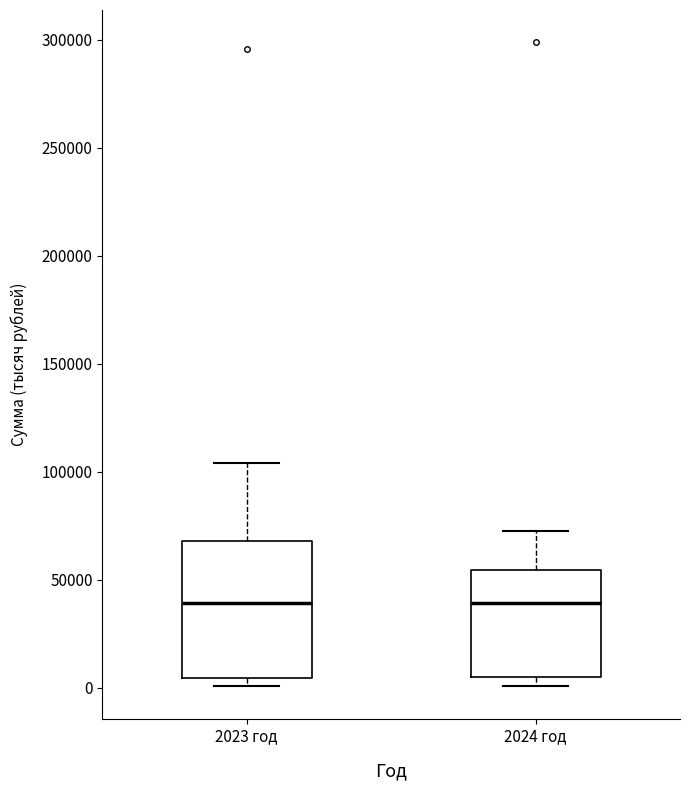

Comparing the boxes themselves (not the whiskers), which one is the tallest?

2023 год